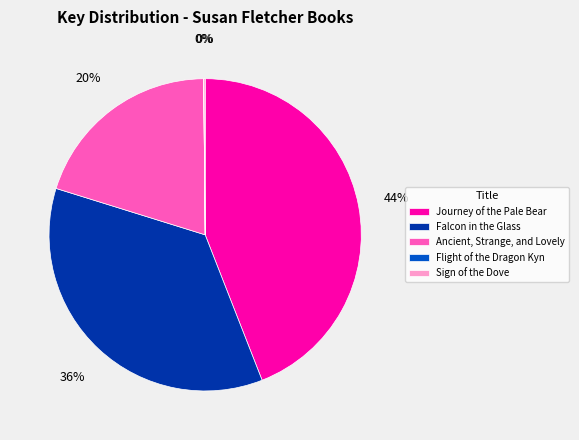

Is it true that Journey of the Pale Bear is 44% of the pie?

True